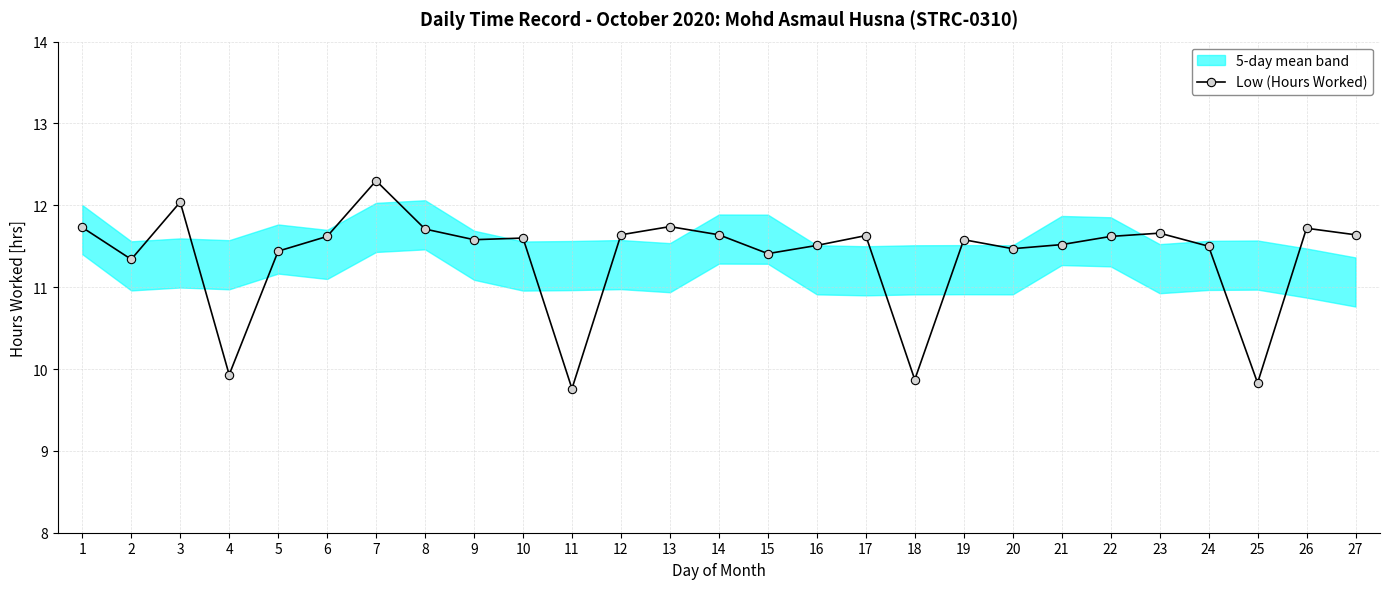

Rank the categories by value from lowest to highest.

11, 25, 18, 4, 2, 15, 5, 20, 24, 16, 21, 9, 19, 10, 6, 22, 17, 12, 14, 27, 23, 8, 26, 1, 13, 3, 7